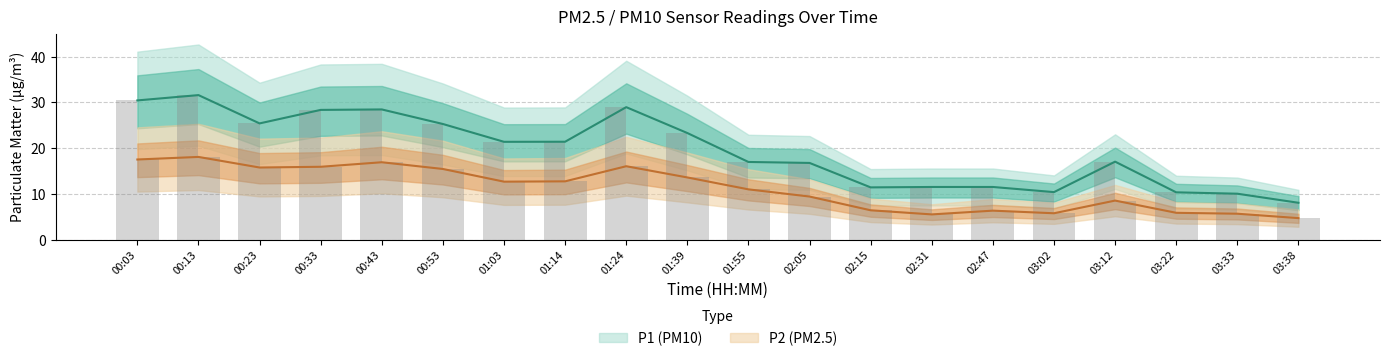

What is the difference between the highest and lowest values at 02:31?

6.0